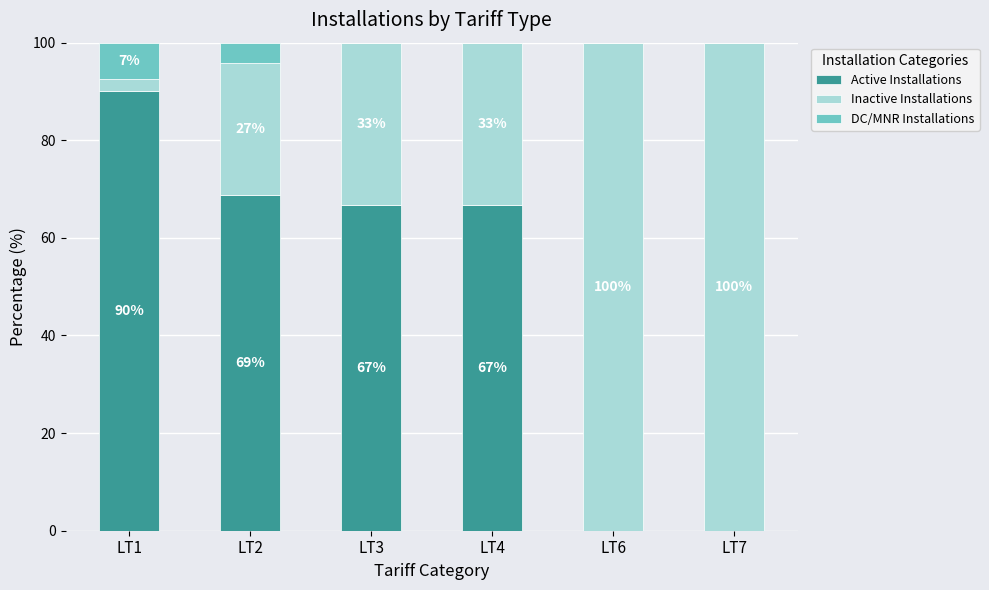

The value of Active Installations at LT2 is 68.8. True or false?

True